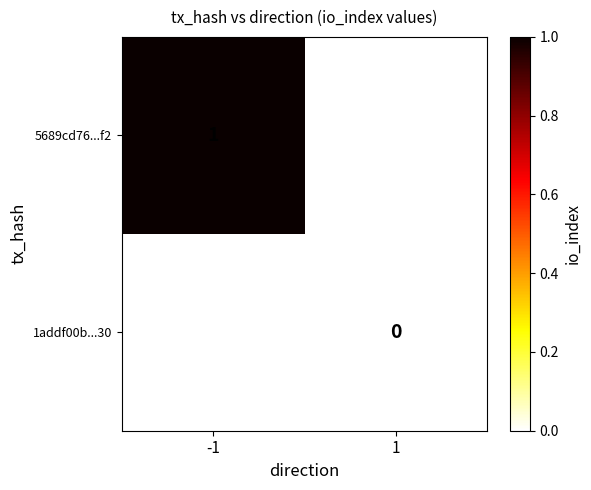

True or false: 5689cd76...f2 has a value of 1 at -1.

True